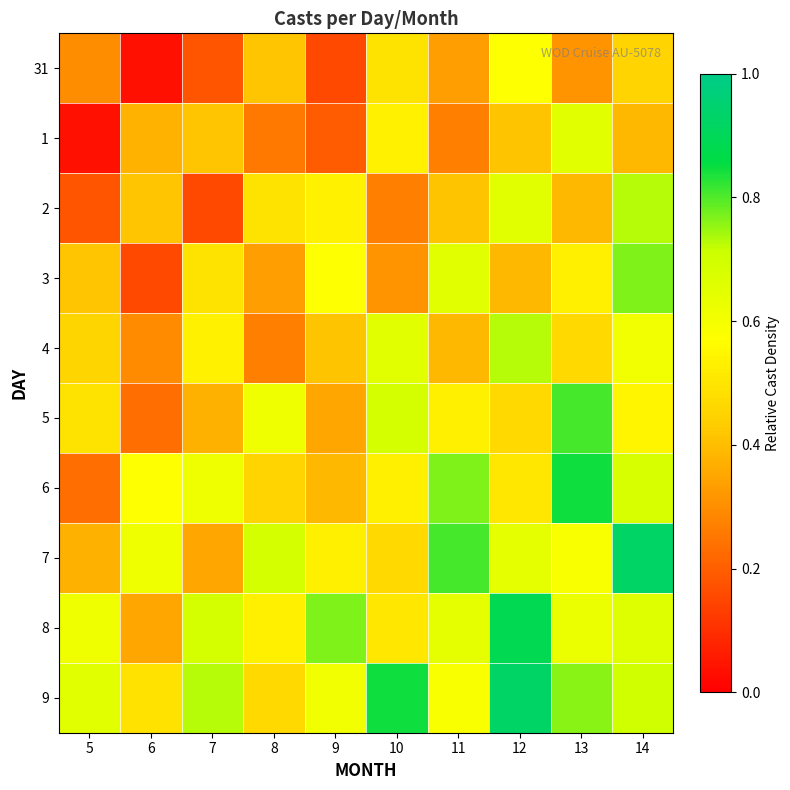

Rank the series at 11 from highest to lowest value.

7, 6, 3, 8, 9, 5, 2, 4, 31, 1